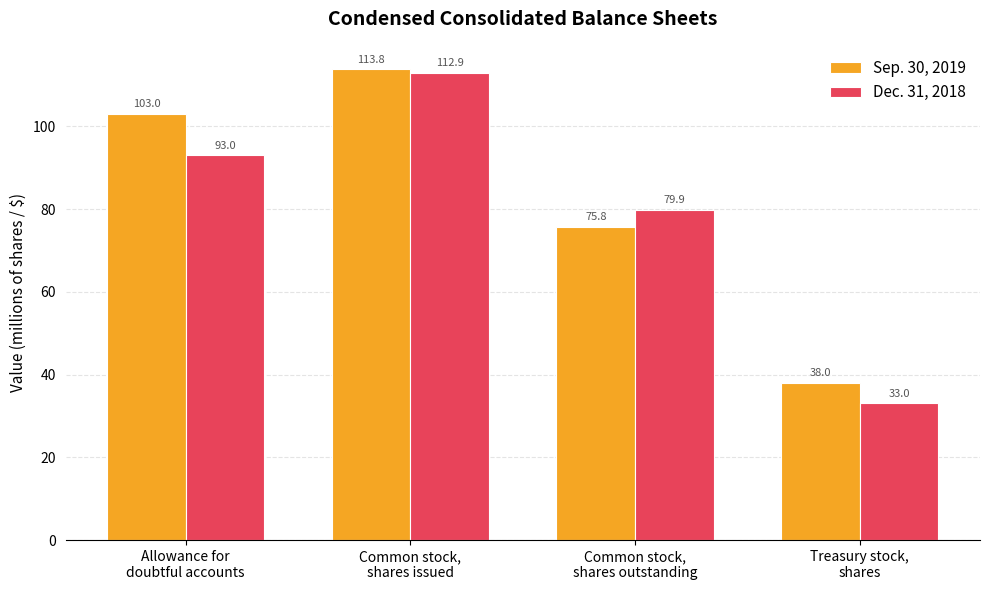

List the series in order of their peak value, lowest first.

Dec. 31, 2018, Sep. 30, 2019